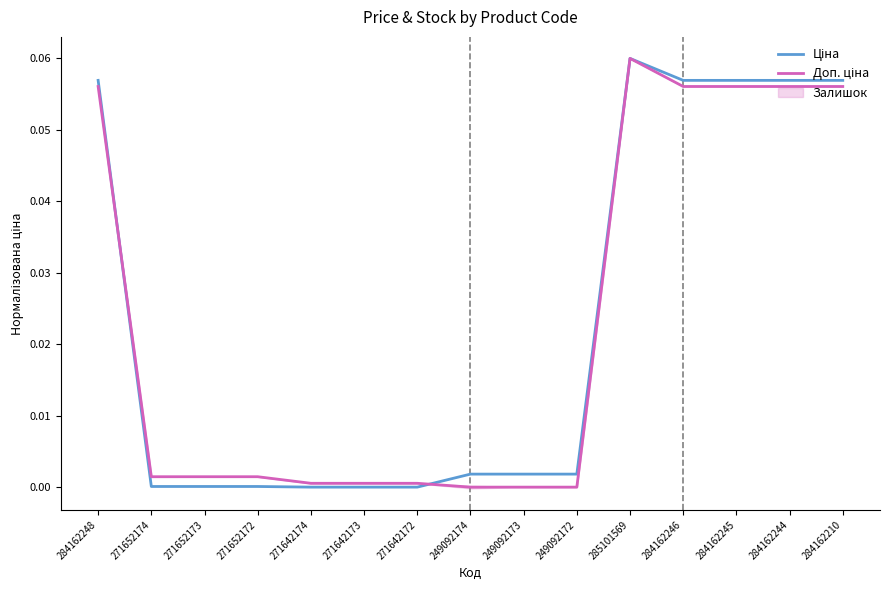

The value of Доп. ціна at 284162245 is 0.1. True or false?

True